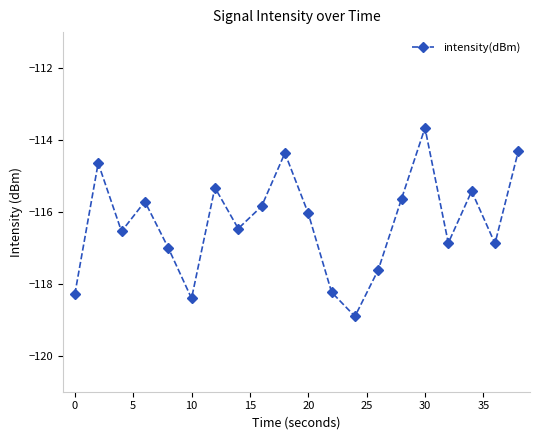

Does the chart display data point markers on the line(s)?

Yes